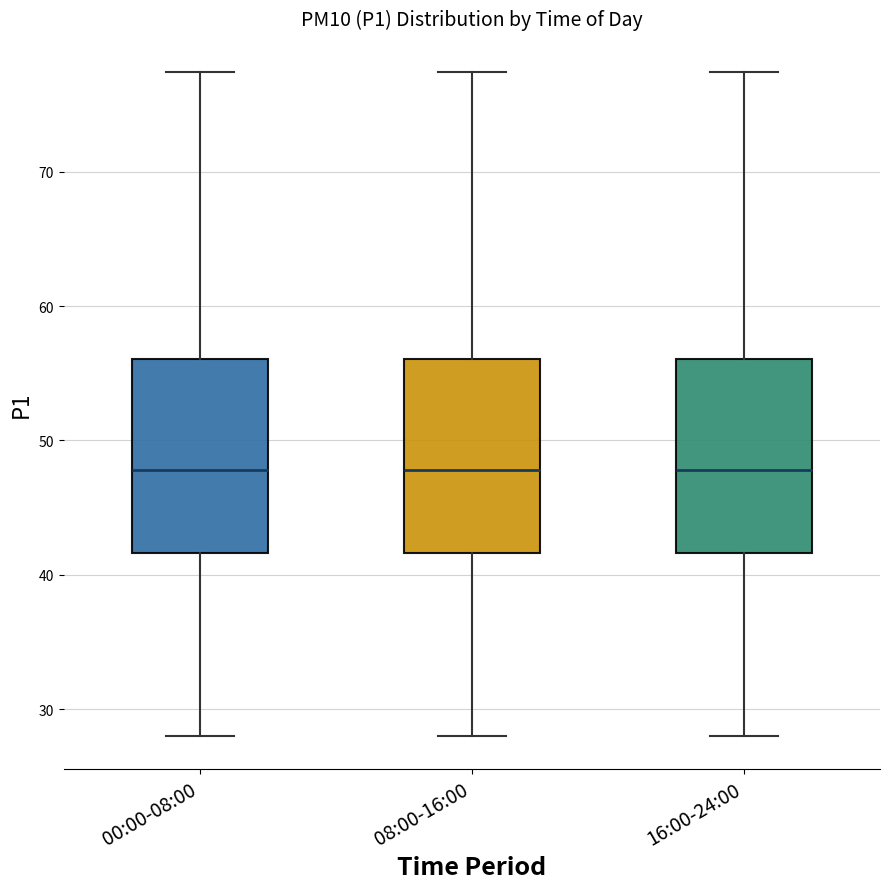

Reading left to right, transcribe this box plot: for each box, give where its median line is, the range the box spans, and where its two whiskers end, as read against the y-axis. The values are not printed on the chart, so give them approximately, as read against the axis.

00:00-08:00: median 48, box 42 to 56, whiskers 28 to 77
08:00-16:00: median 48, box 42 to 56, whiskers 28 to 77
16:00-24:00: median 48, box 42 to 56, whiskers 28 to 77